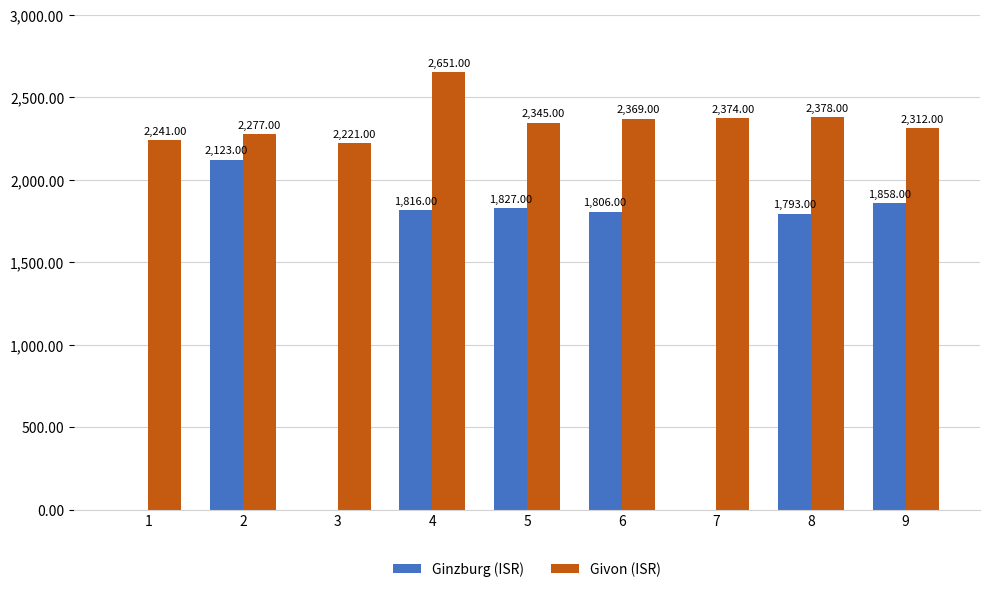

Does the chart contain stacked bars?

No